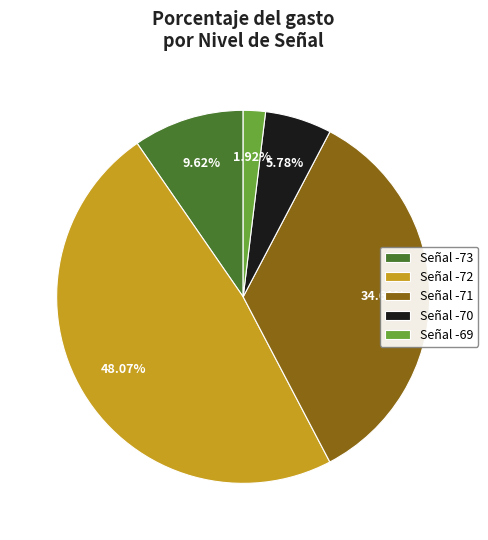

Do Señal -71 and Señal -73 together represent more than half of the pie?

No